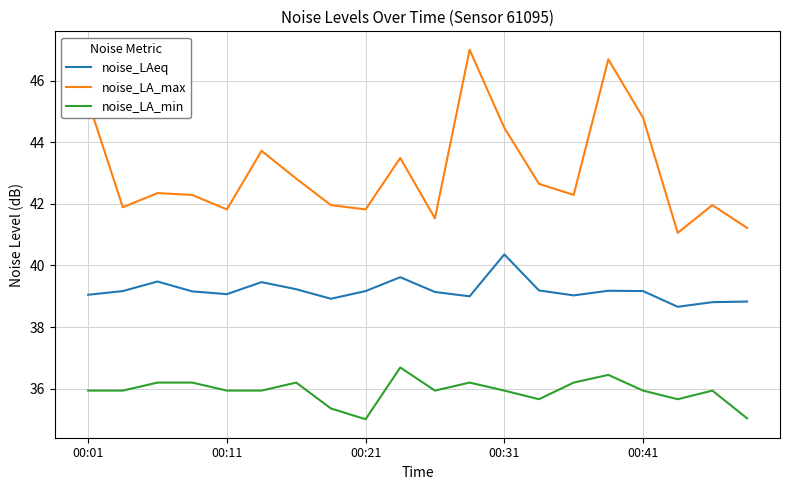

True or false: noise_LAeq and noise_LA_min cross at least once.

False